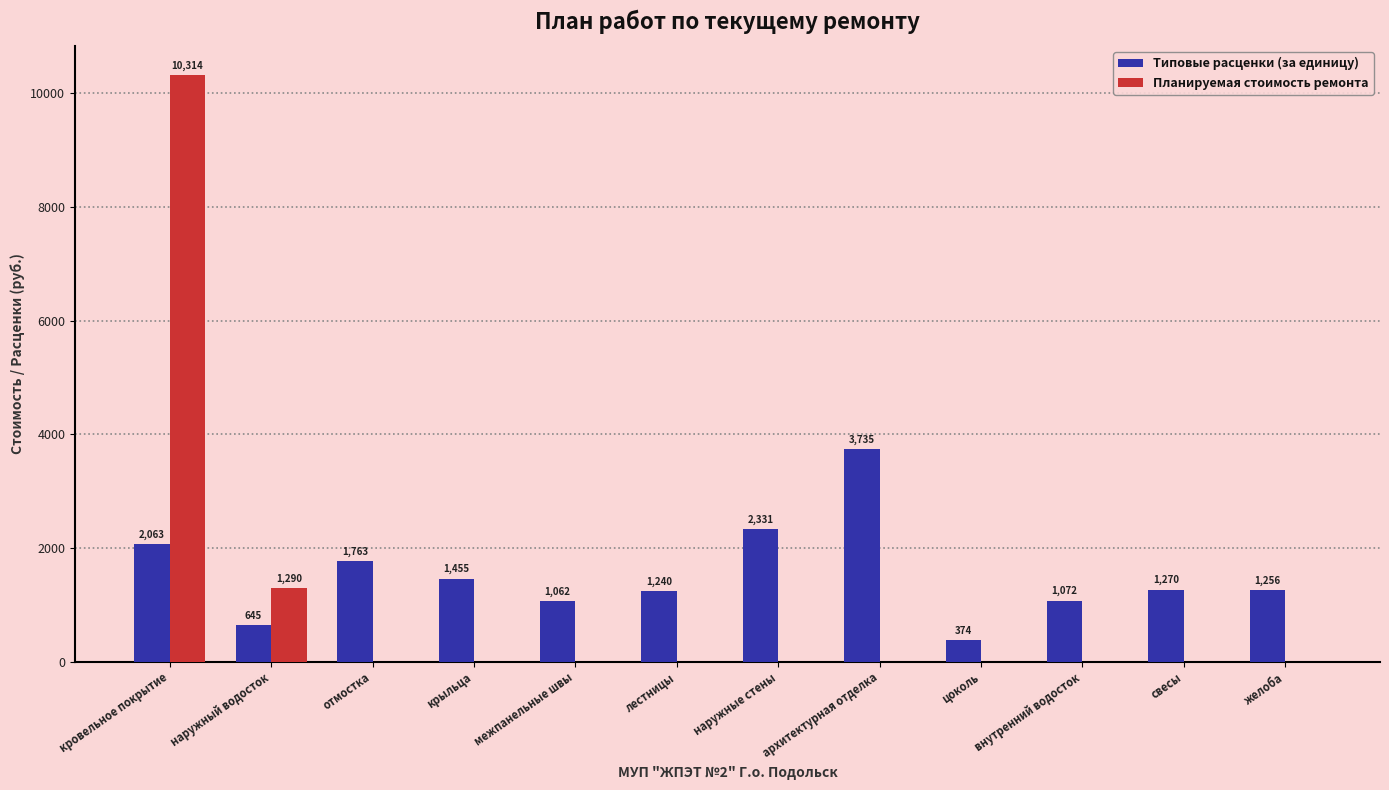

Which category has the highest value across all series?

кровельное покрытие